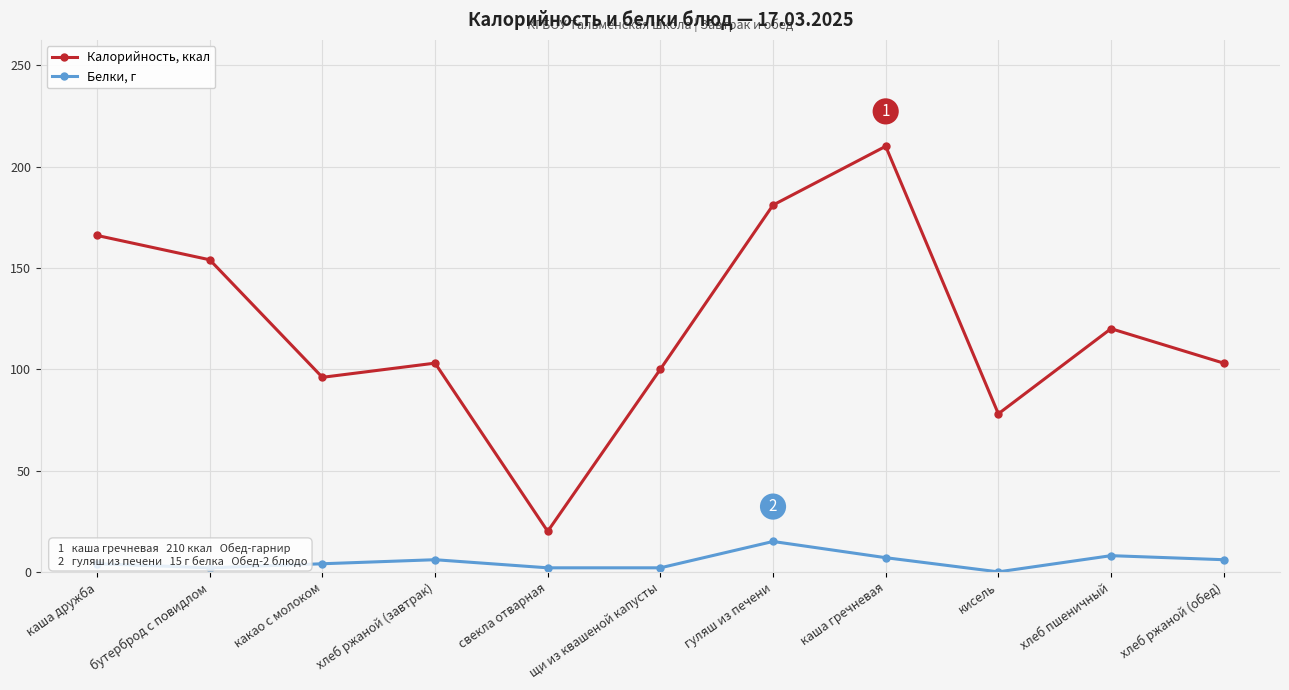

The value of Калорийность, ккал at хлеб ржаной (завтрак) is 51. True or false?

False